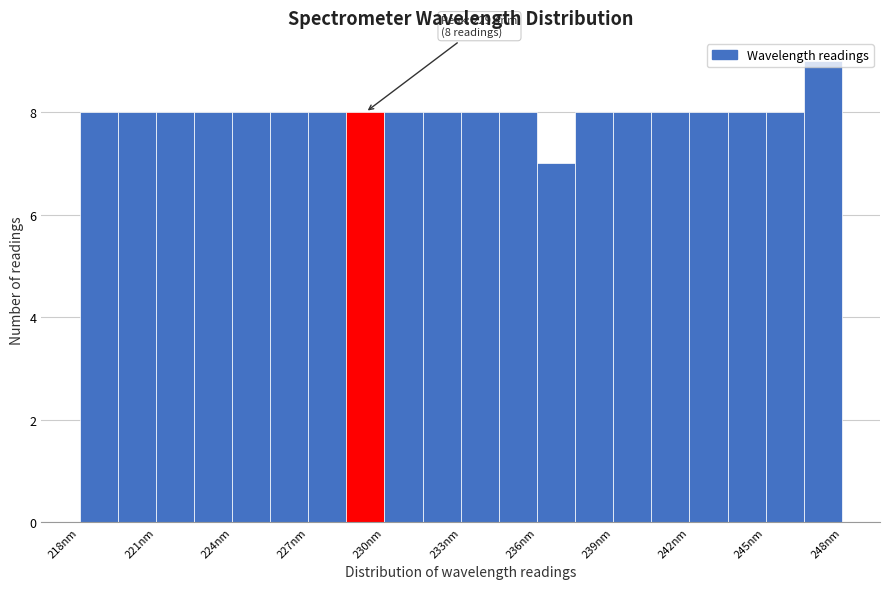

Around what value on the x-axis is the tallest bar? Give the approximate position of its centre, as read against the axis.

247.5